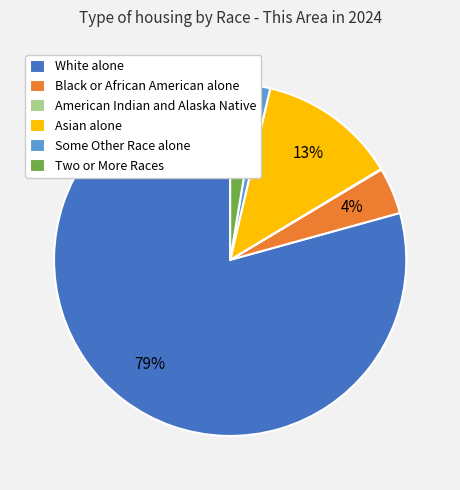

What is the majority slice?

White alone